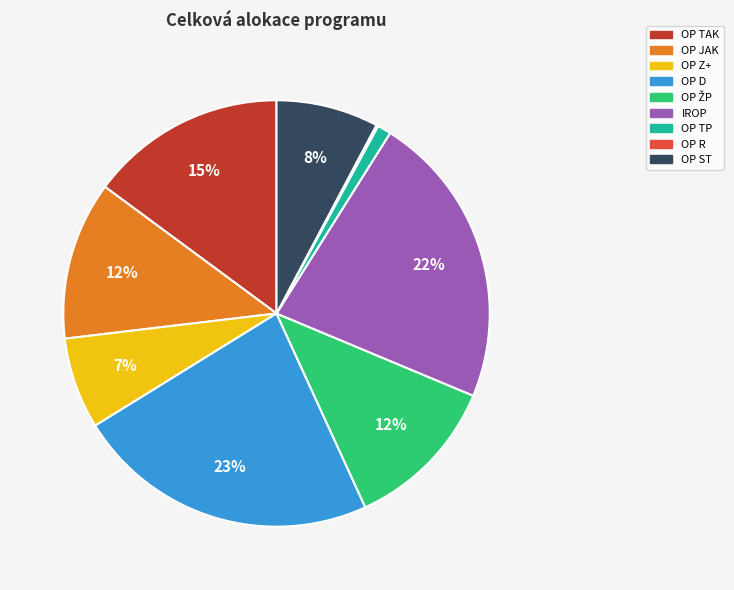

To the nearest percent, what portion does IROP represent?

22%